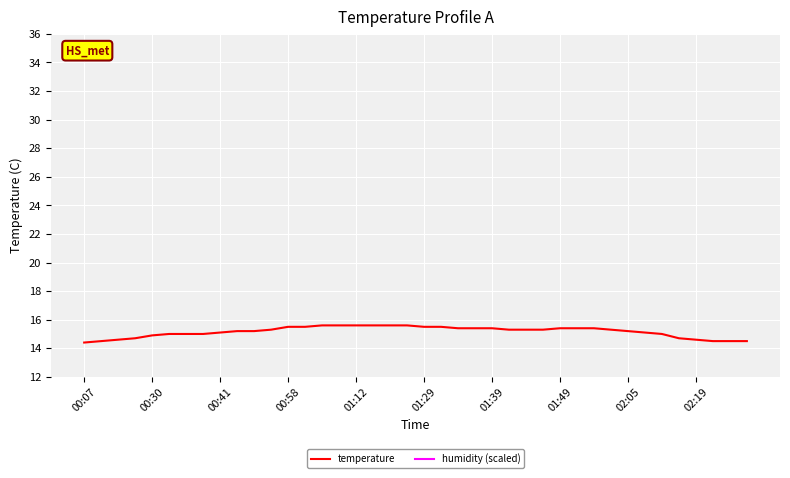

Count the number of data series in this chart.

2